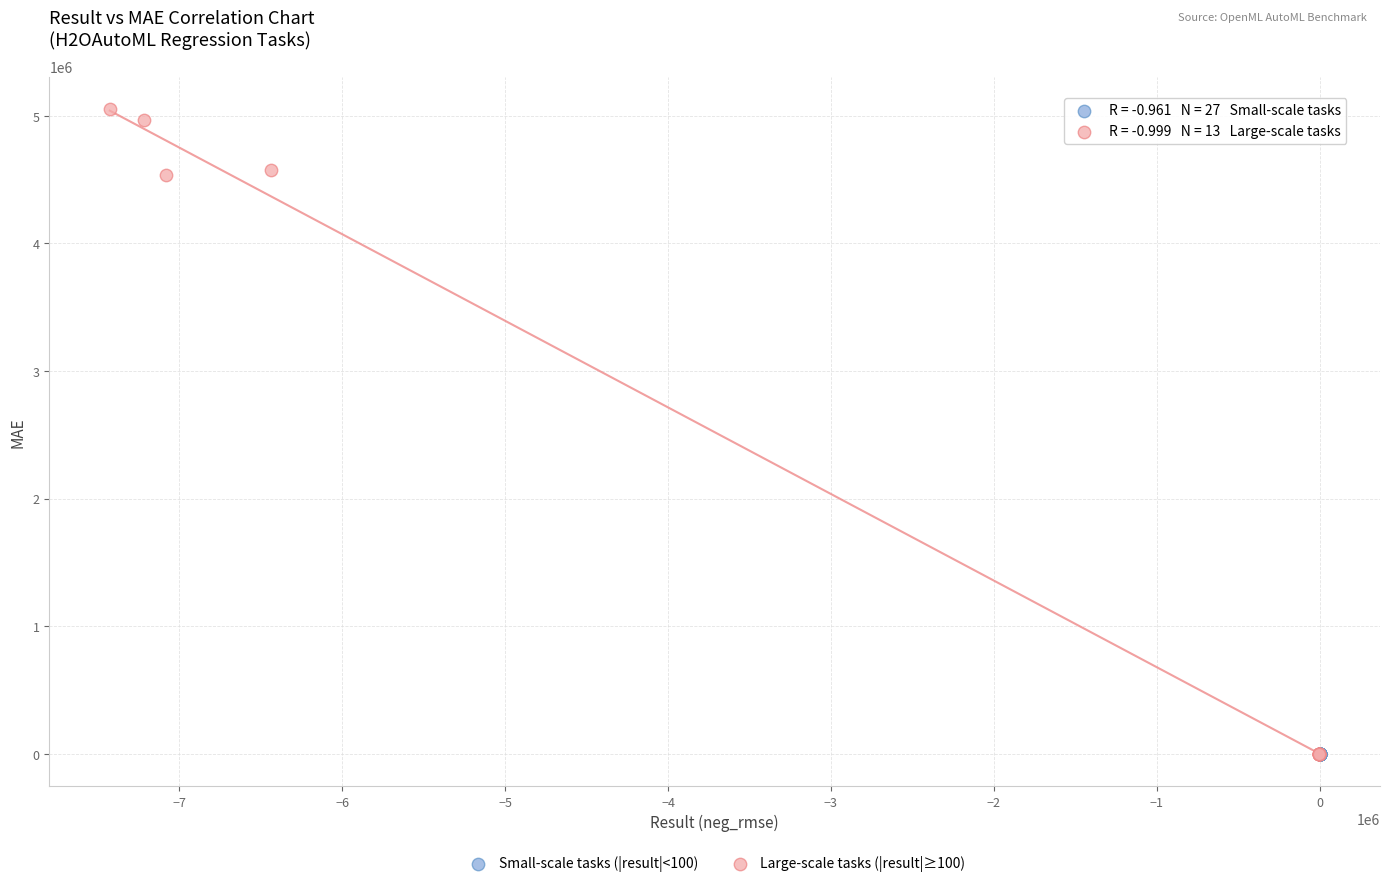

Which series has the largest Y range (max minus min)?

Large-scale tasks (|result|≥100)